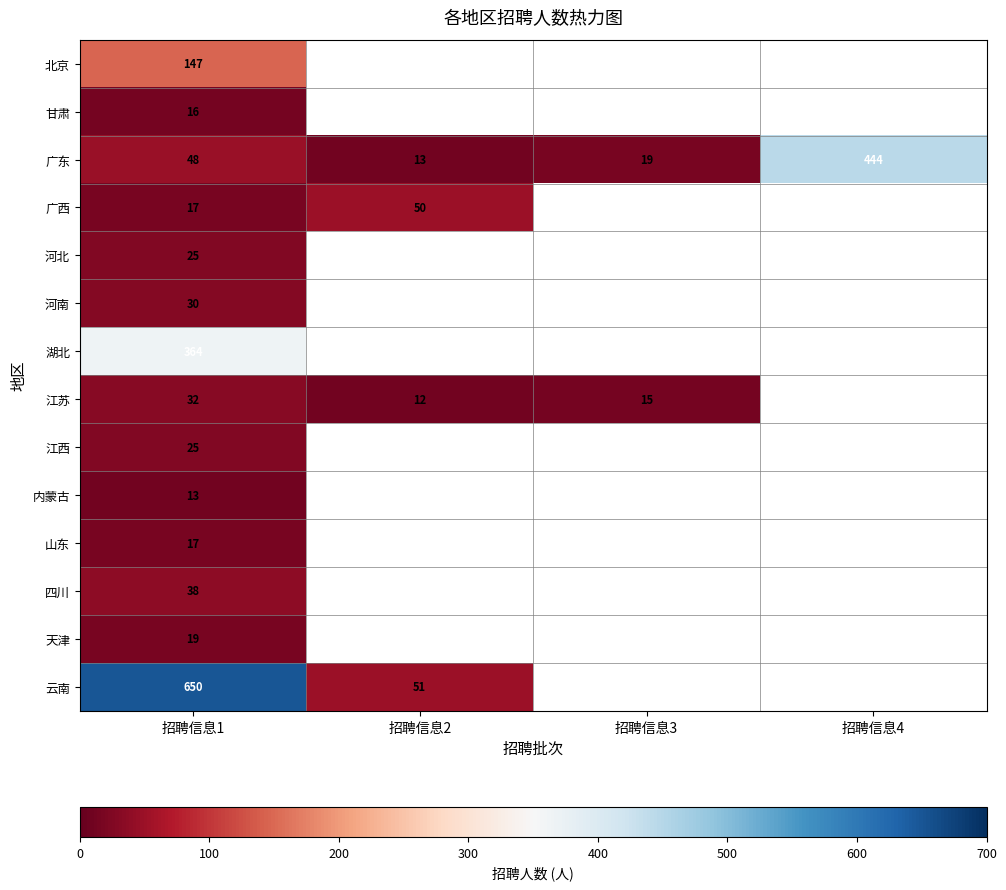

The 甘肃 series shows 16 at 招聘信息1. True or false?

True